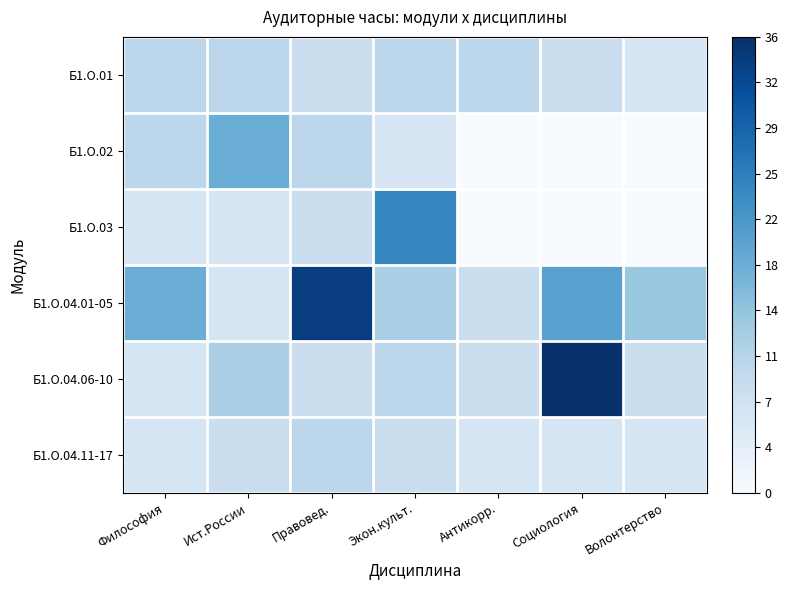

Reading left to right, list all the values displayed in this chart.

Б1.О.01: Философия=10	Ист.России=10	Правовед.=8	Экон.культ.=10	Антикорр.=10	Социология=8	Волонтерство=6
Б1.О.02: Философия=10	Ист.России=18	Правовед.=10	Экон.культ.=6	Антикорр.=0	Социология=0	Волонтерство=0
Б1.О.03: Философия=6	Ист.России=6	Правовед.=8	Экон.культ.=24	Антикорр.=0	Социология=0	Волонтерство=0
Б1.О.04.01-05: Философия=18	Ист.России=6	Правовед.=34	Экон.культ.=12	Антикорр.=8	Социология=20	Волонтерство=14
Б1.О.04.06-10: Философия=6	Ист.России=12	Правовед.=8	Экон.культ.=10	Антикорр.=8	Социология=36	Волонтерство=8
Б1.О.04.11-17: Философия=6	Ист.России=8	Правовед.=10	Экон.культ.=8	Антикорр.=6	Социология=6	Волонтерство=6